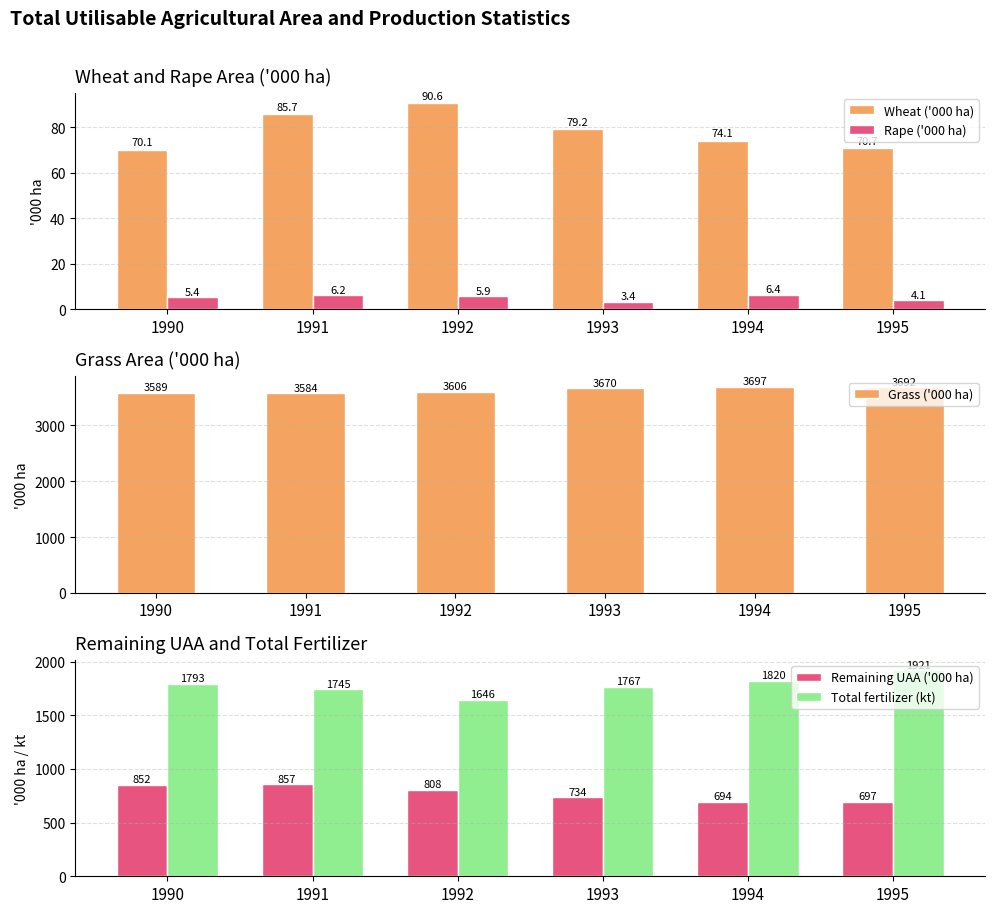

Are the bars grouped side by side (vs. stacked)?

Yes